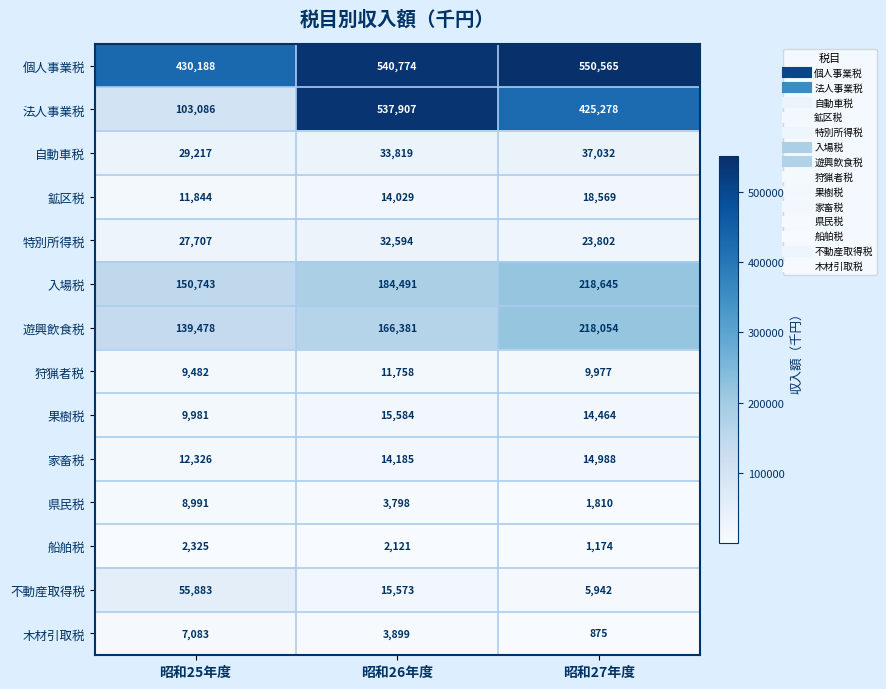

What is the highest value of the 遊興飲食税 series?

218054